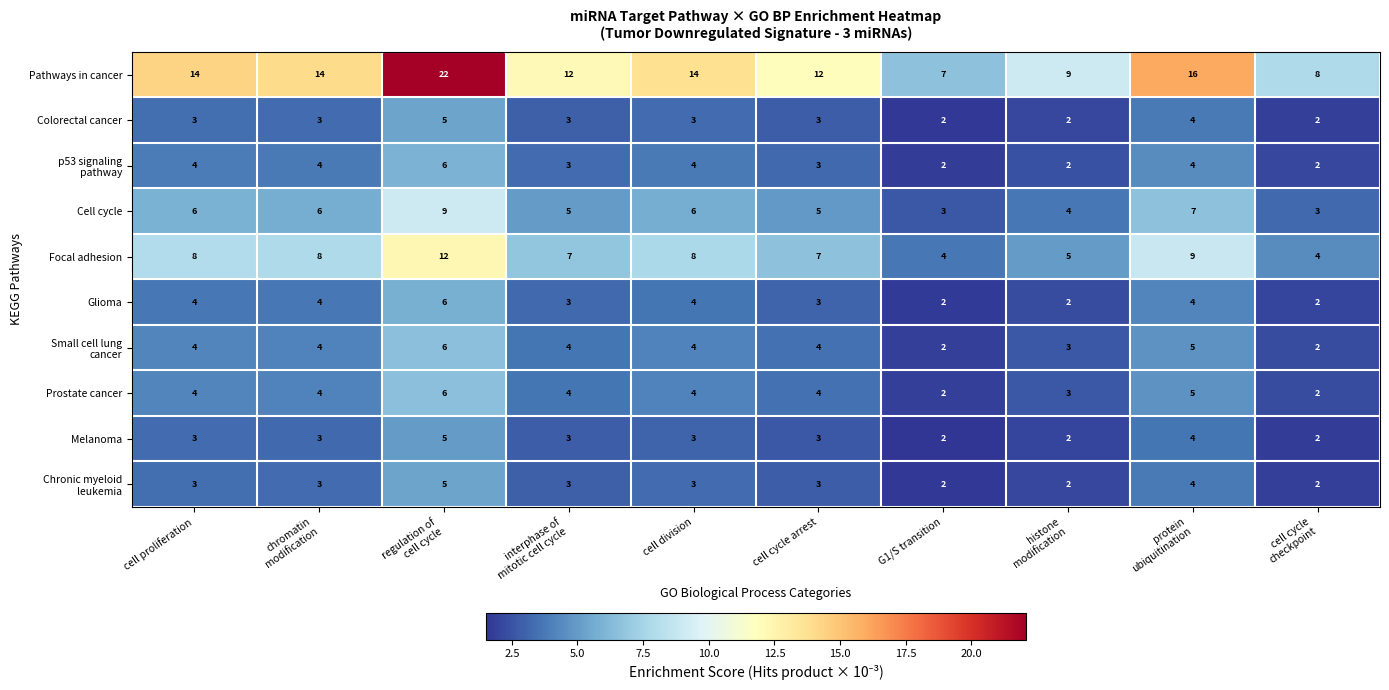

Which series has the largest total across all categories?

Pathways in cancer